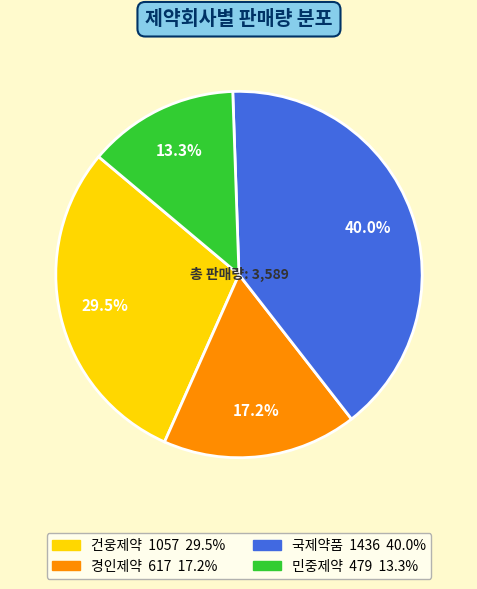

Is there any slice that represents more than half of the pie?

No